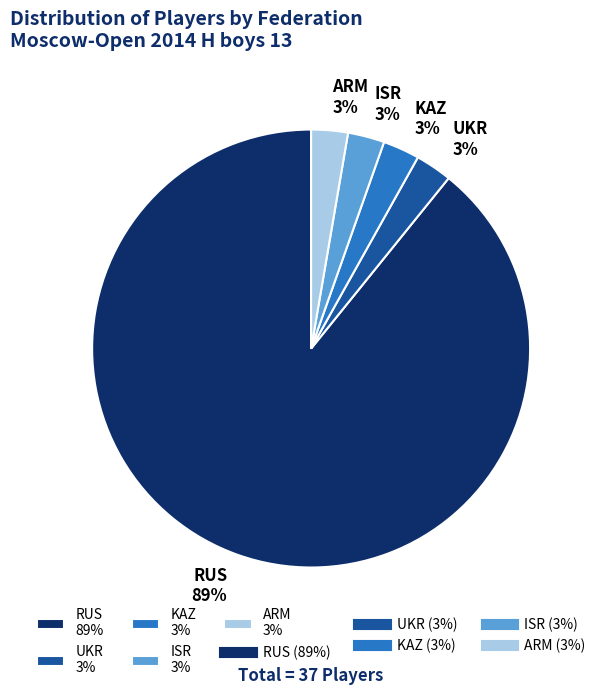

What is the ratio of the value at ISR to the value at ARM?

1.0